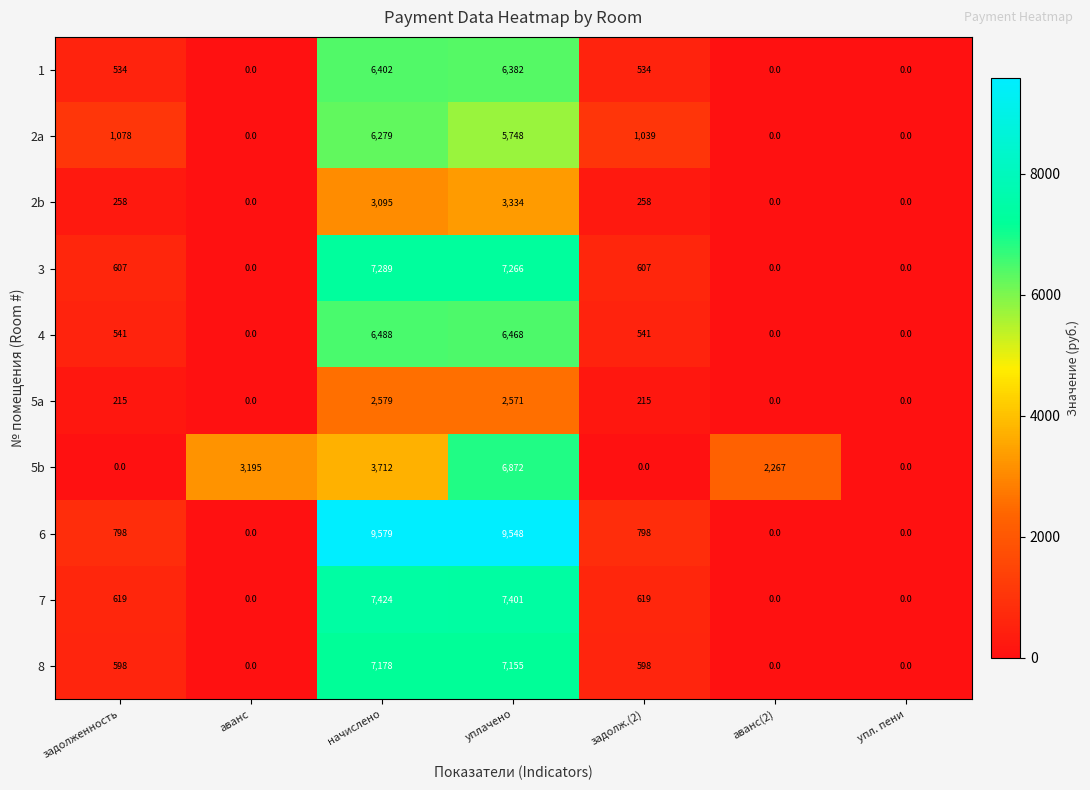

True or false: 6 has a value of 798 at задолж.(2).

True